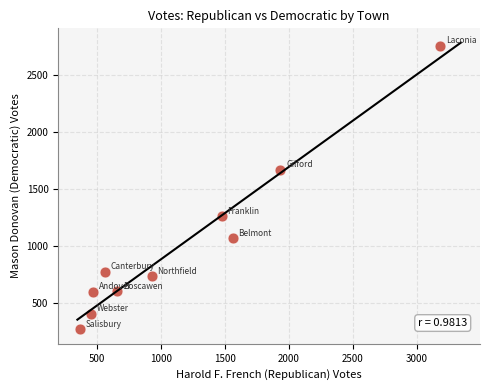

What Y value in the scatter plot is closest to 1512?

1669